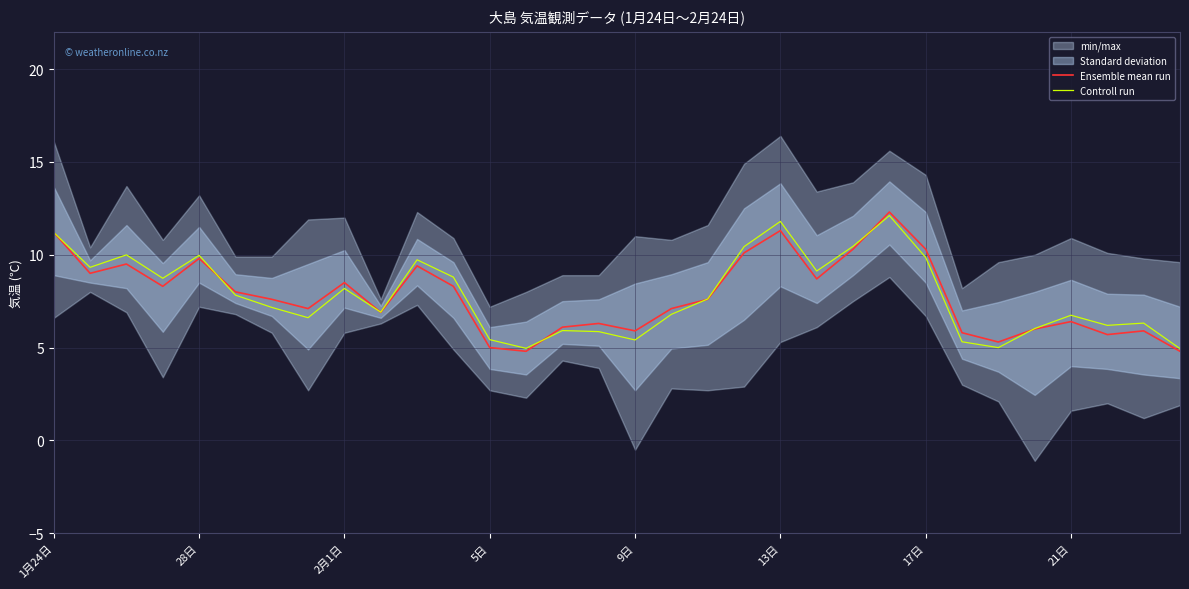

True or false: Ensemble mean run has a value of 2.8 at 17日.

False